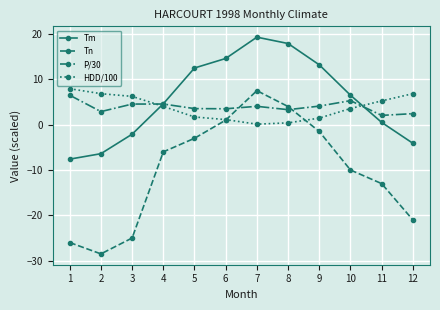

Which category has the highest value across all series?

7